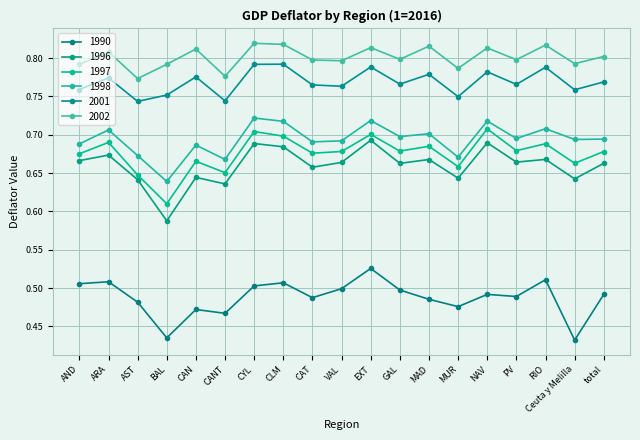

Where is the first local minimum for 1998?

BAL